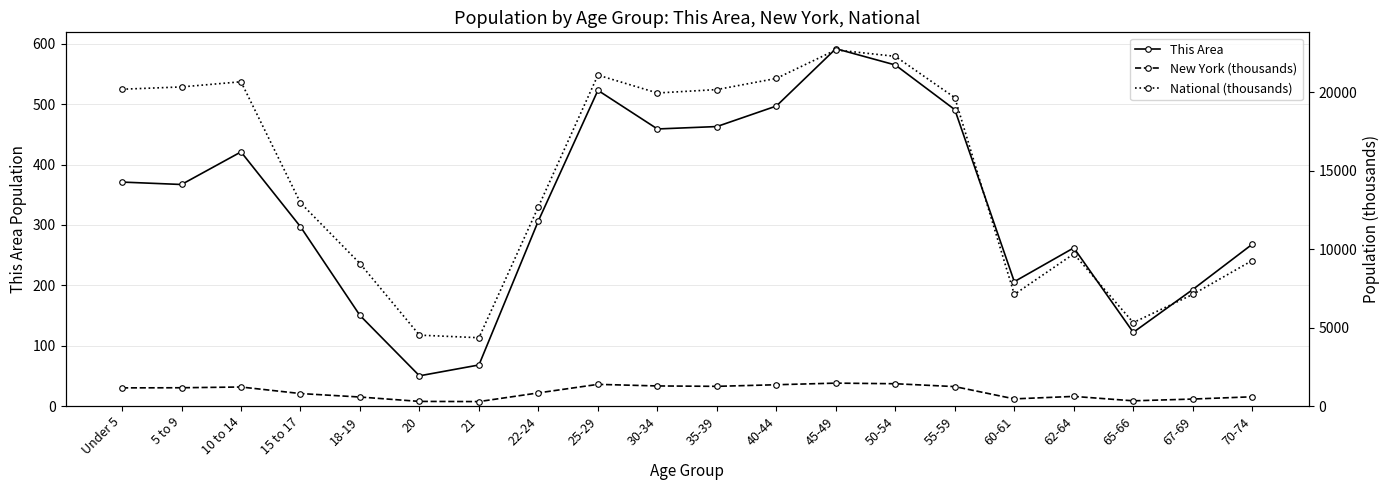

What is the difference between the second highest and minimum values in the This Area series?

515